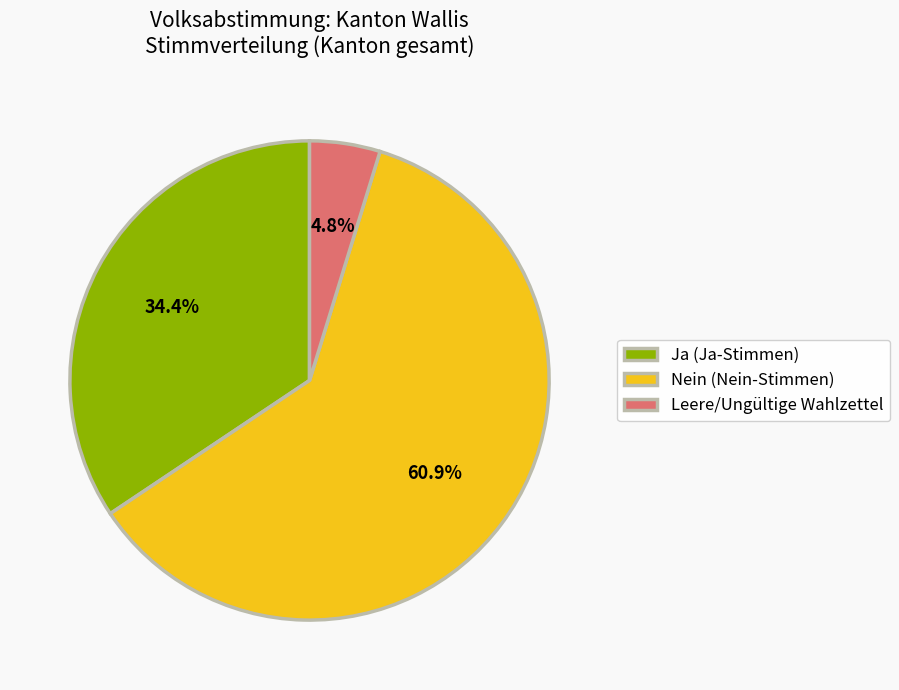

To the nearest percent, what portion does Leere/Ungültige Wahlzettel represent?

5%